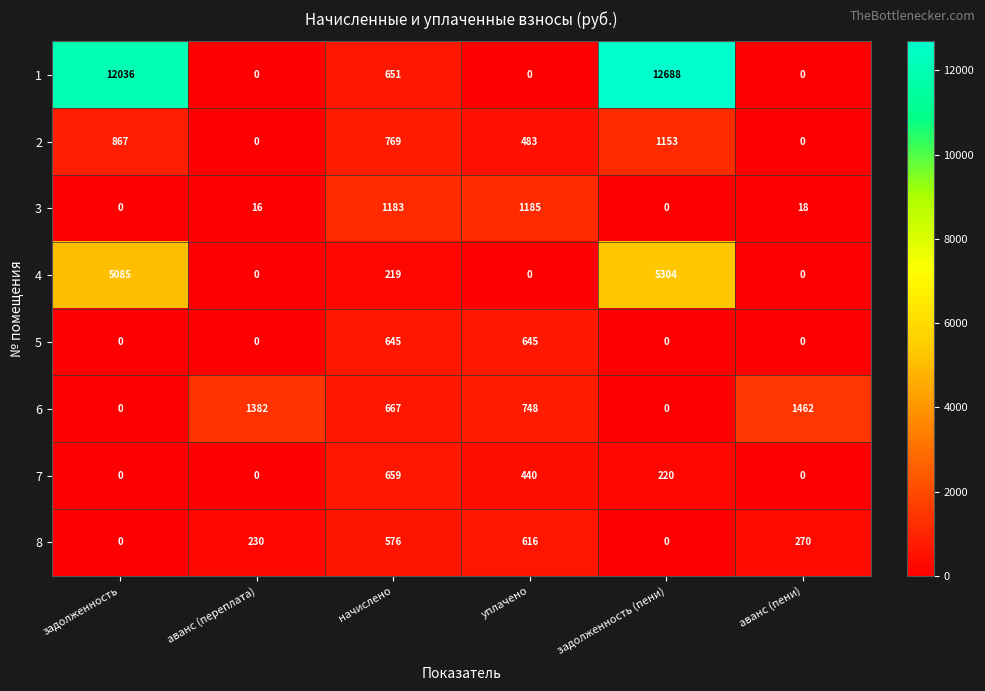

Where is 3 nearest to the value 592?

аванс (пени)